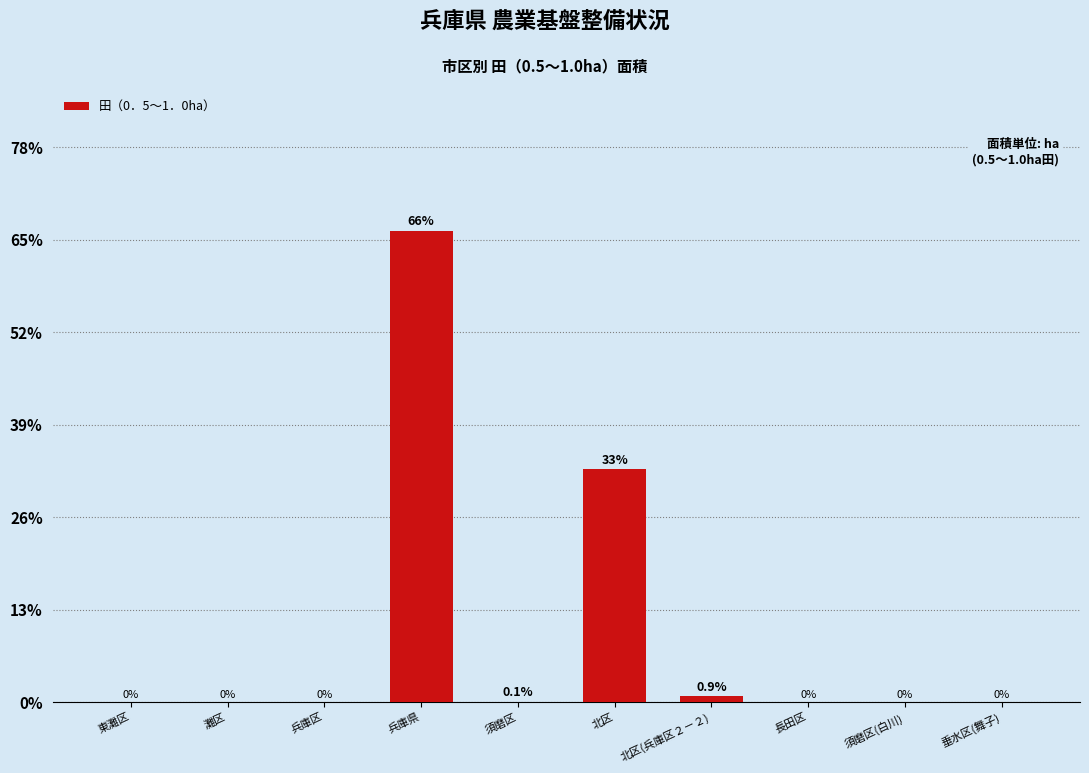

What is the average value?

10.0